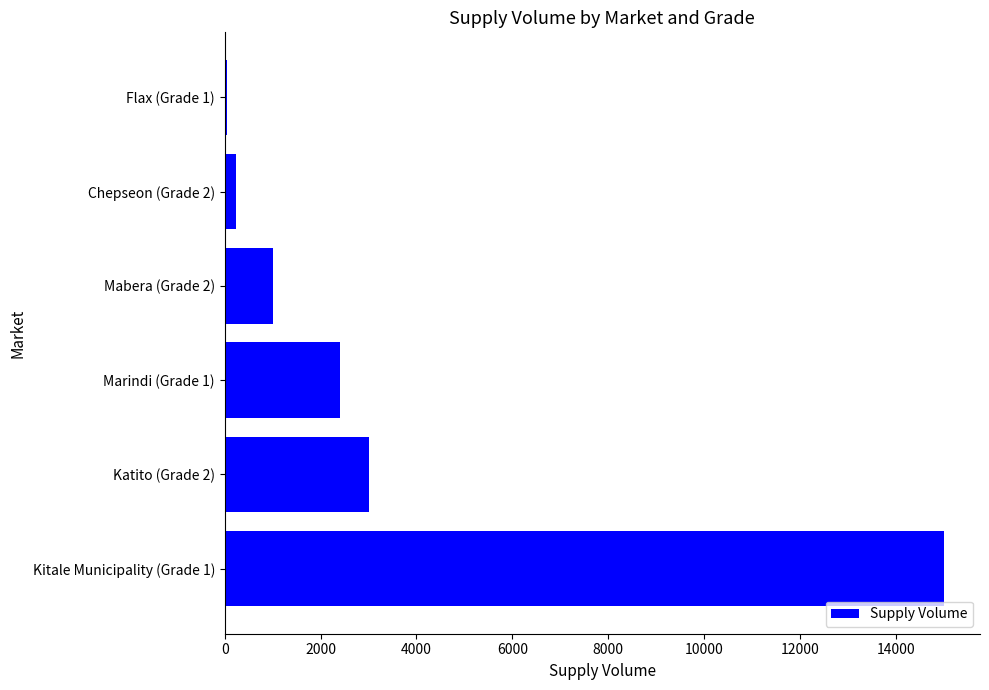

What is the sum of all values?

21684